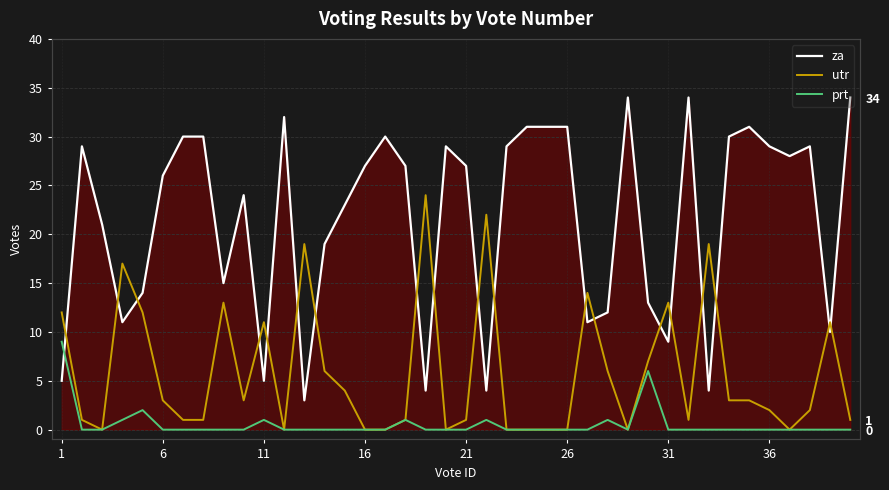

Rank the series by their maximum value, from lowest to highest.

prt, utr, za